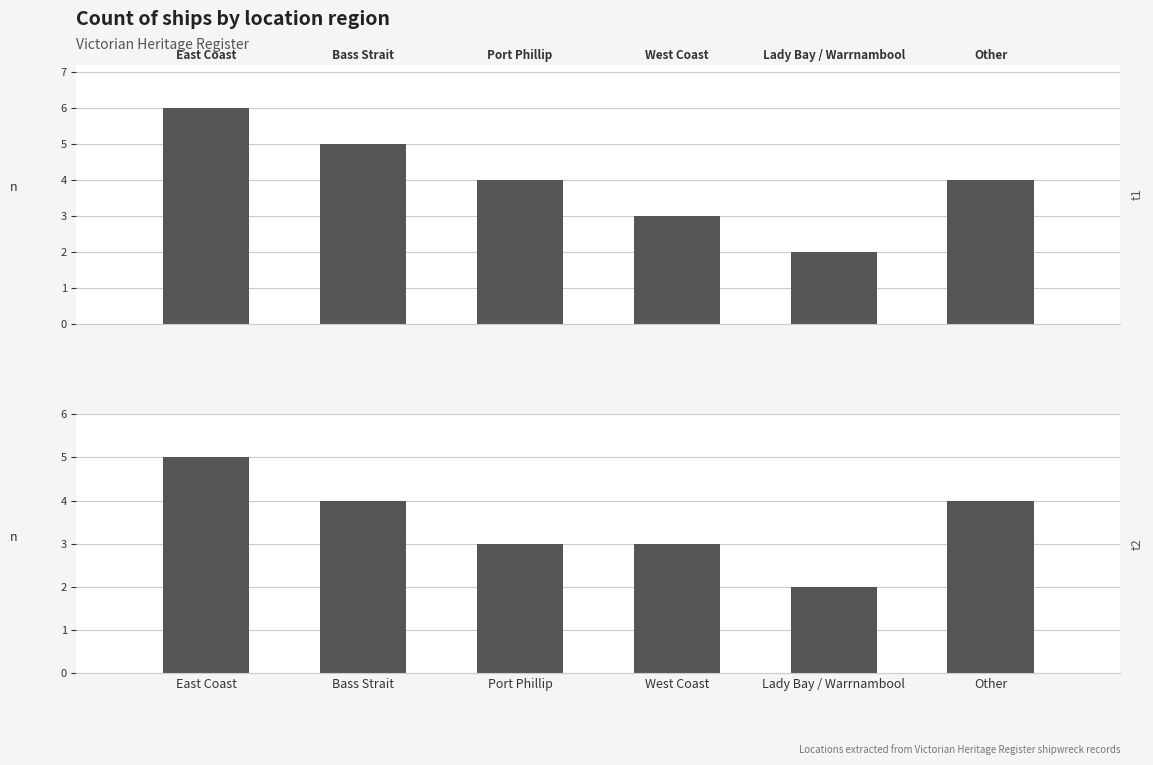

True or false: t2 has a value of 5 at East Coast.

True